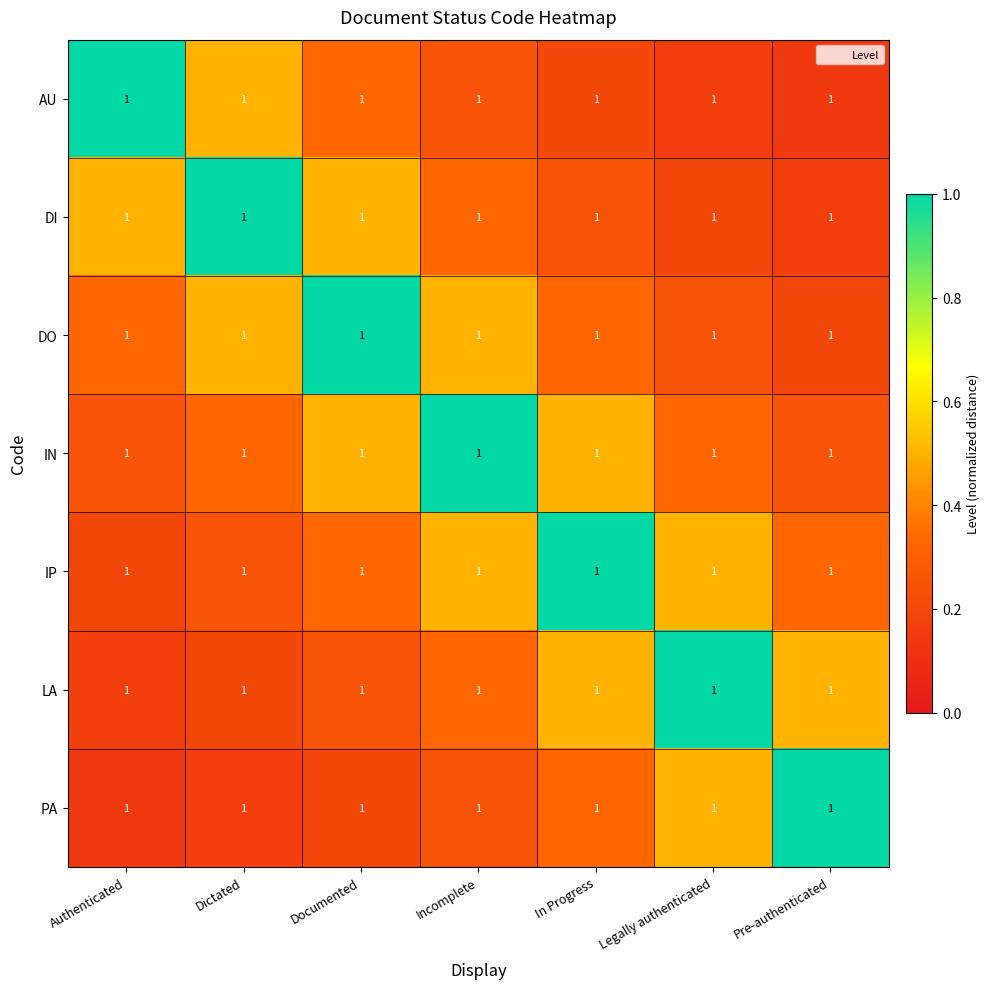

Count the IP values in the range 0 to 1.

7